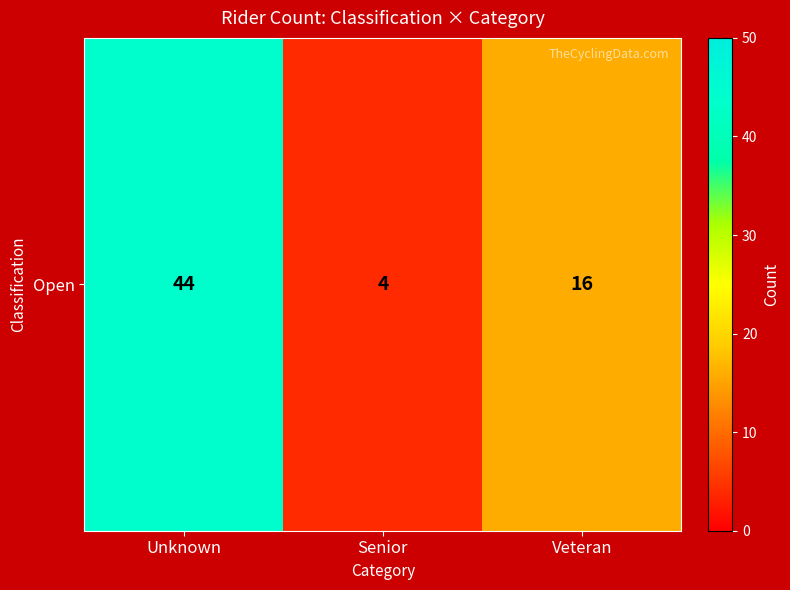

Reading right to left, list all the values displayed in this chart.

16	4	44